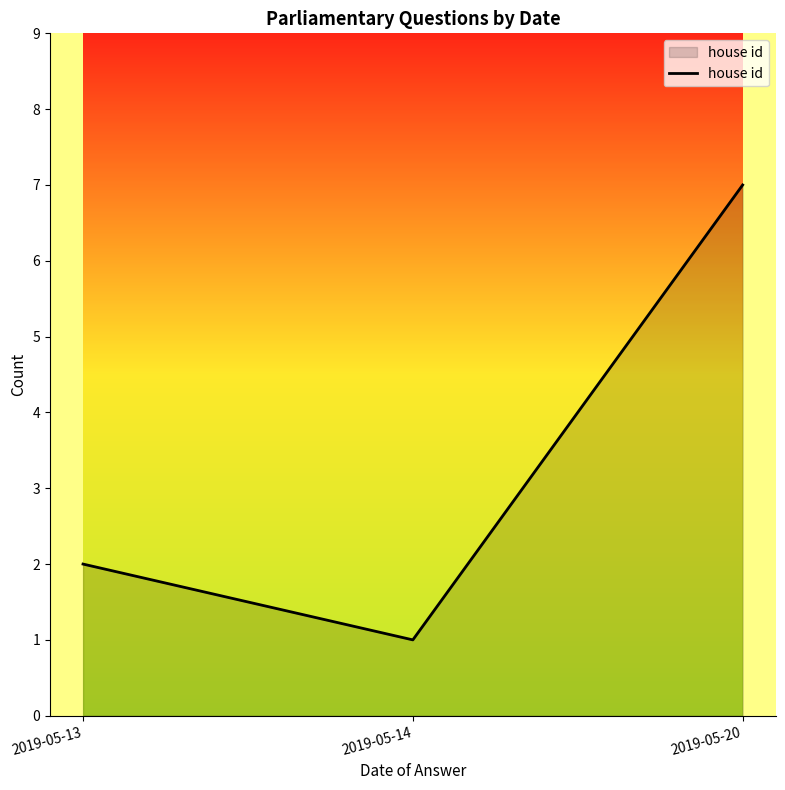

Which category has the highest value across all series?

2019-05-20